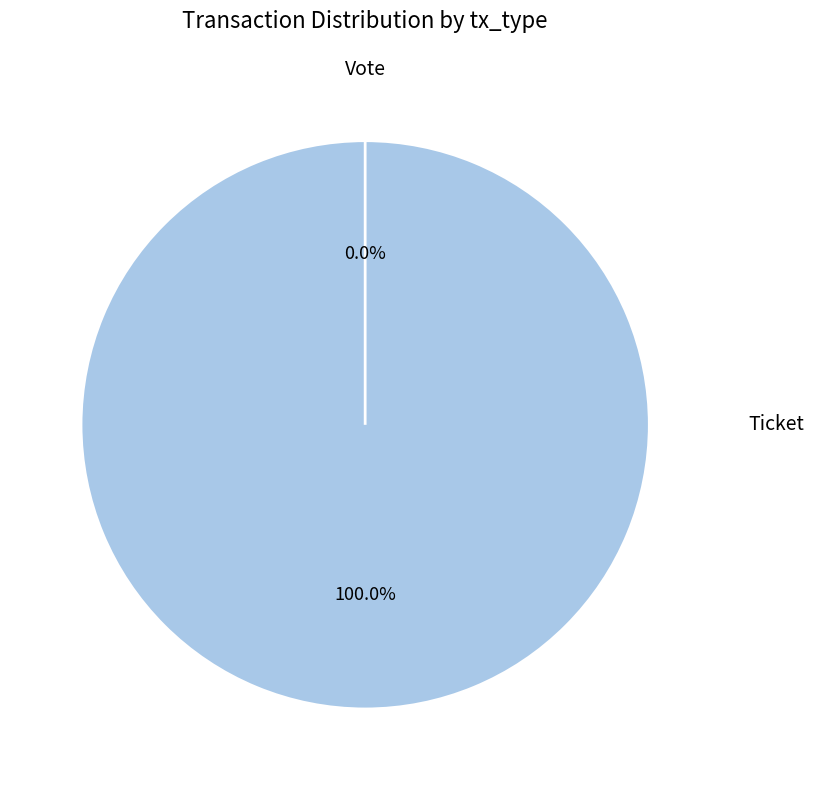

True or false: Ticket accounts for 6% of the total.

False